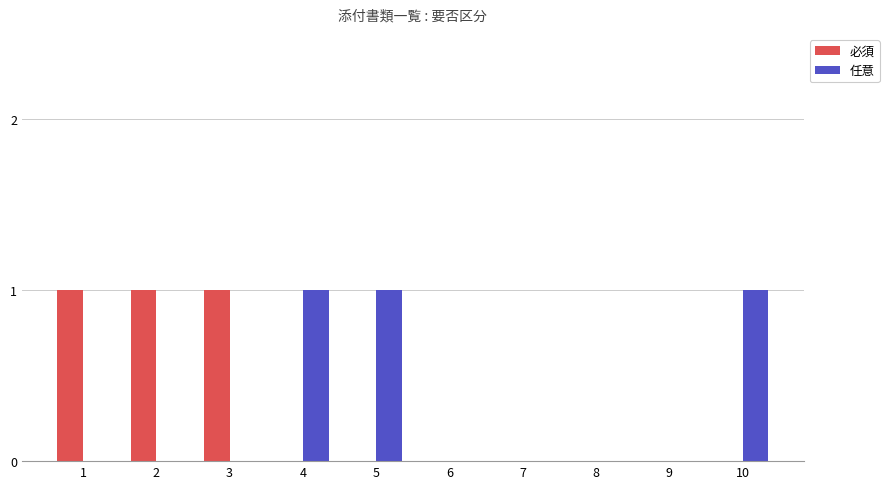

What is the sum of all 必須 values?

3